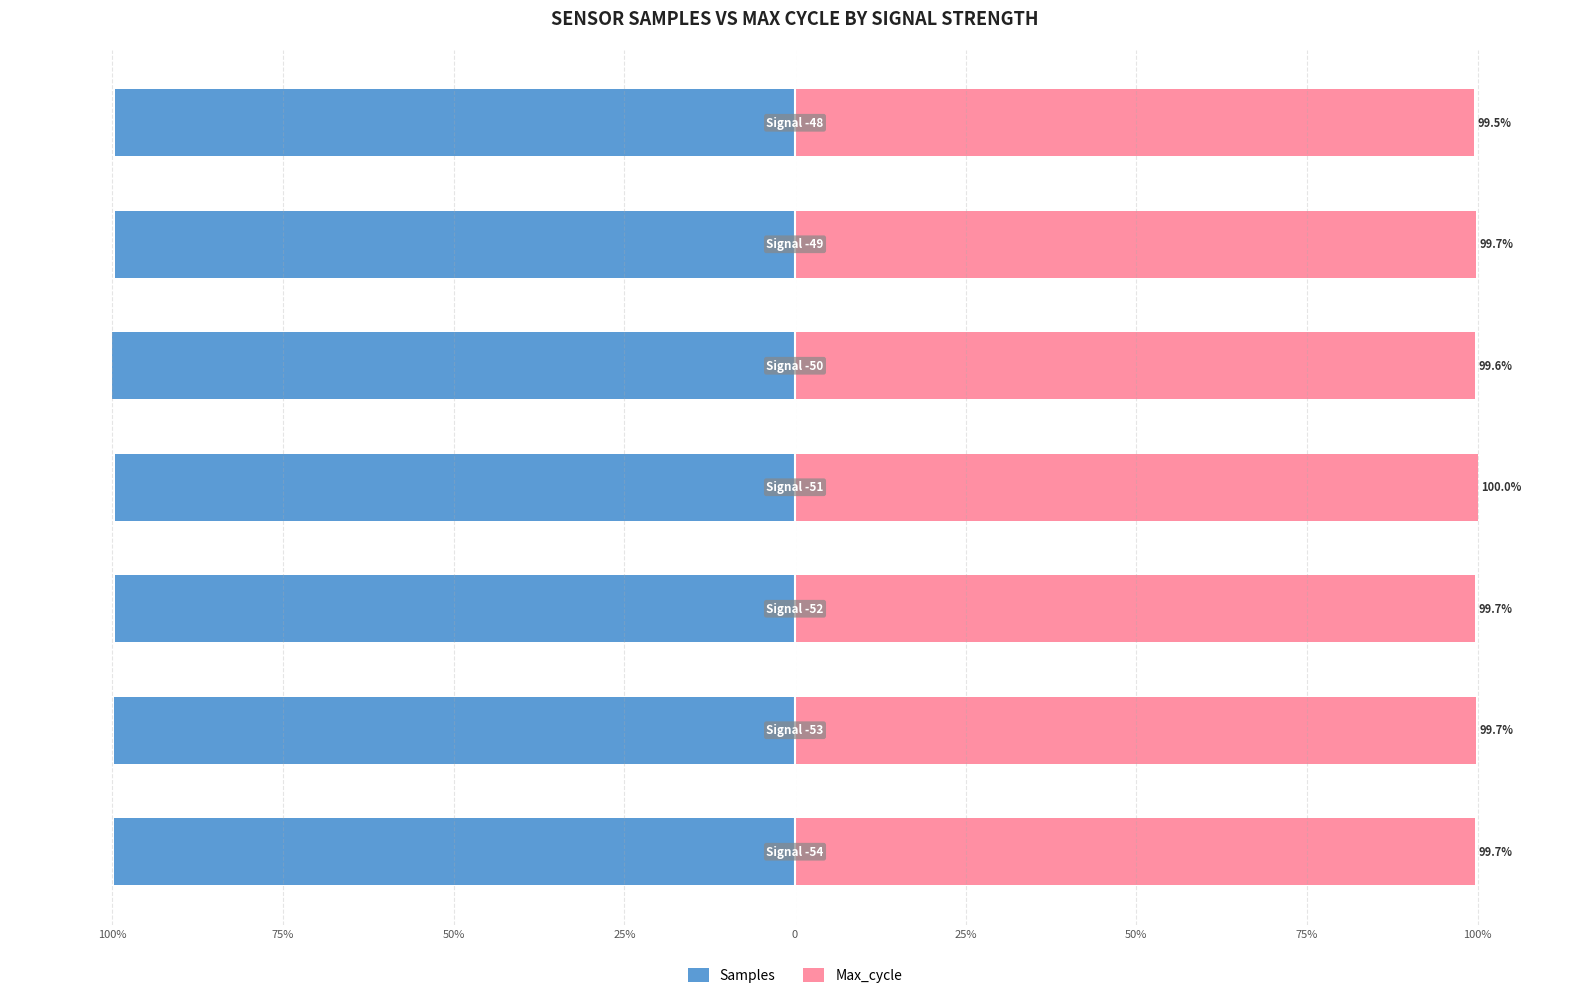

Reading left to right, what are all the values shown in this chart?

Samples: 100%=-99.7	75%=-99.8	50%=-99.6	25%=-99.6	0=-100.0	25%=-99.6	50%=-99.7
Max_cycle: 100%=99.7	75%=99.7	50%=99.7	25%=100.0	0=99.6	25%=99.7	50%=99.5